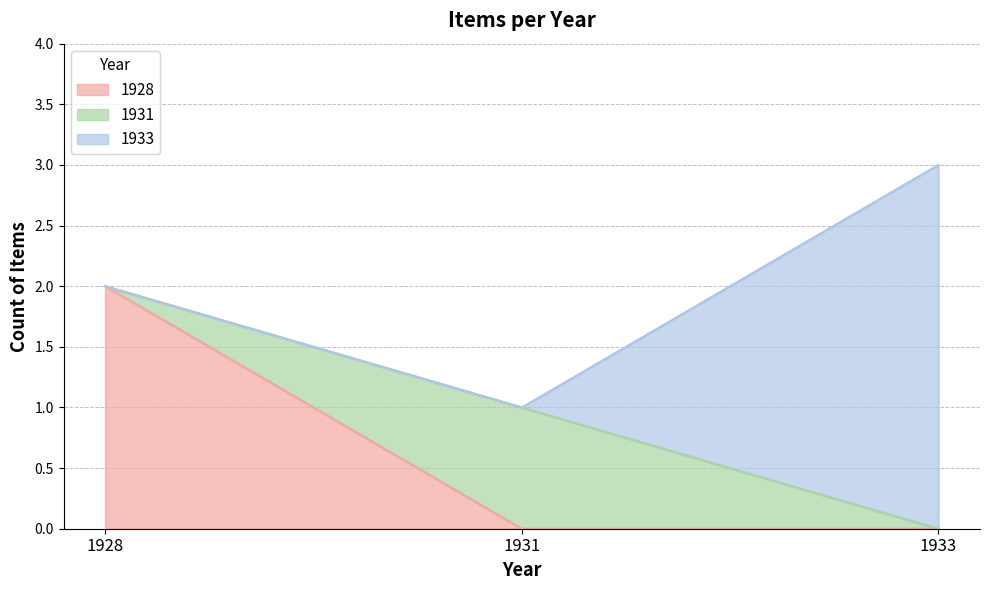

Between 1931 and 1928, which is larger?

1928